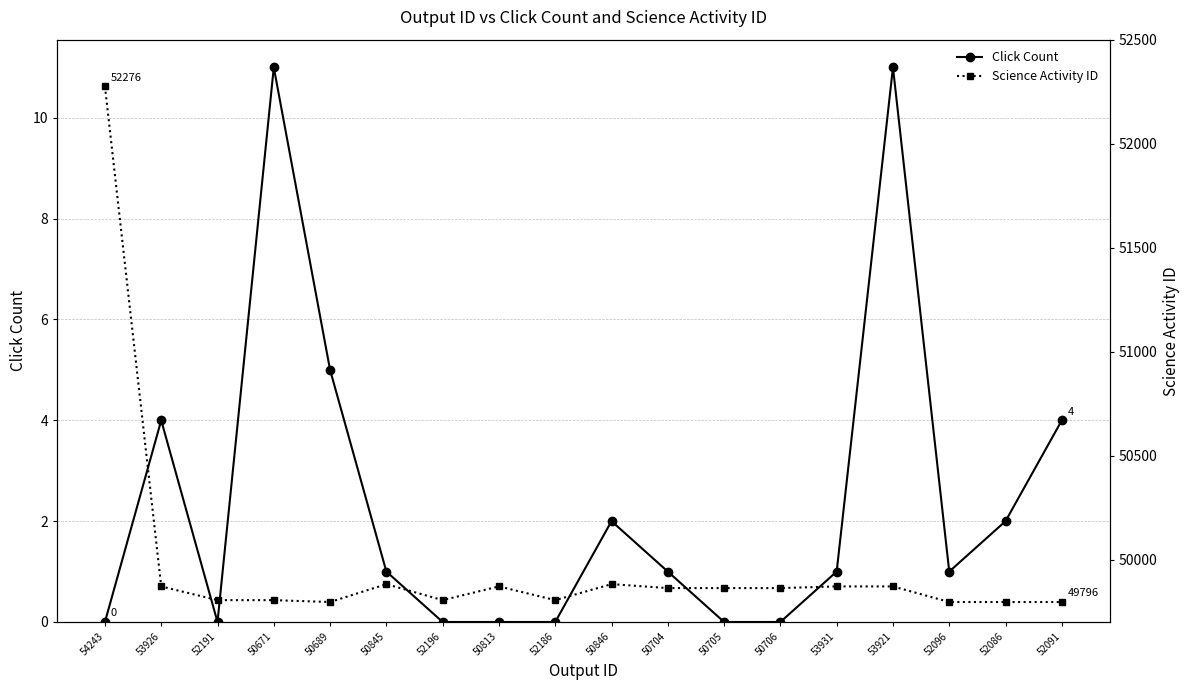

What is the approximate value of Click Count at 53926, to the nearest 5?

5